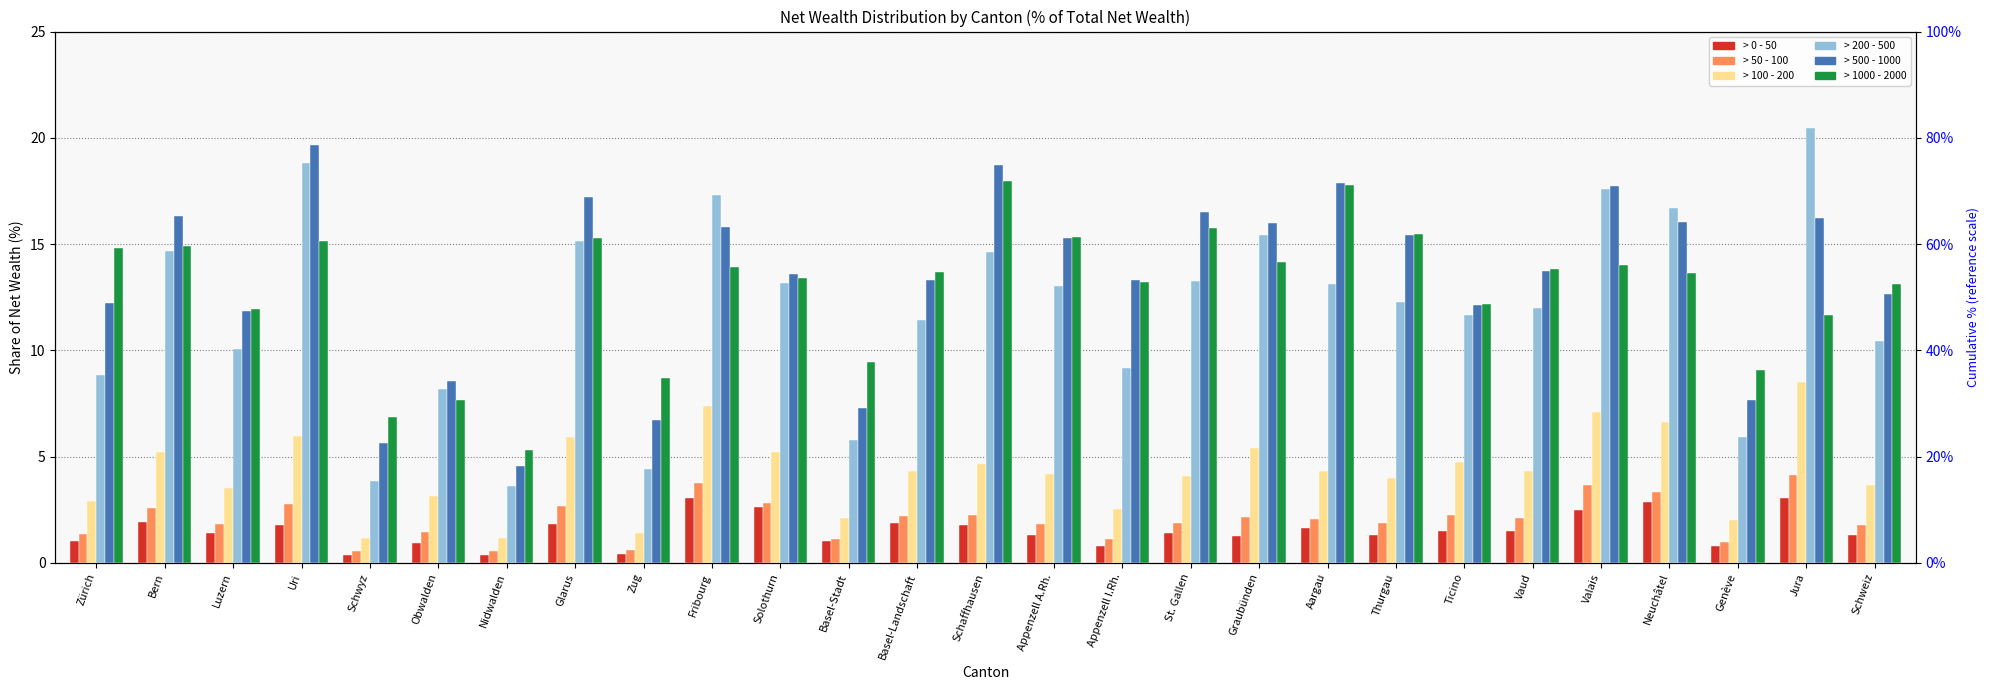

Are the bars horizontal?

No